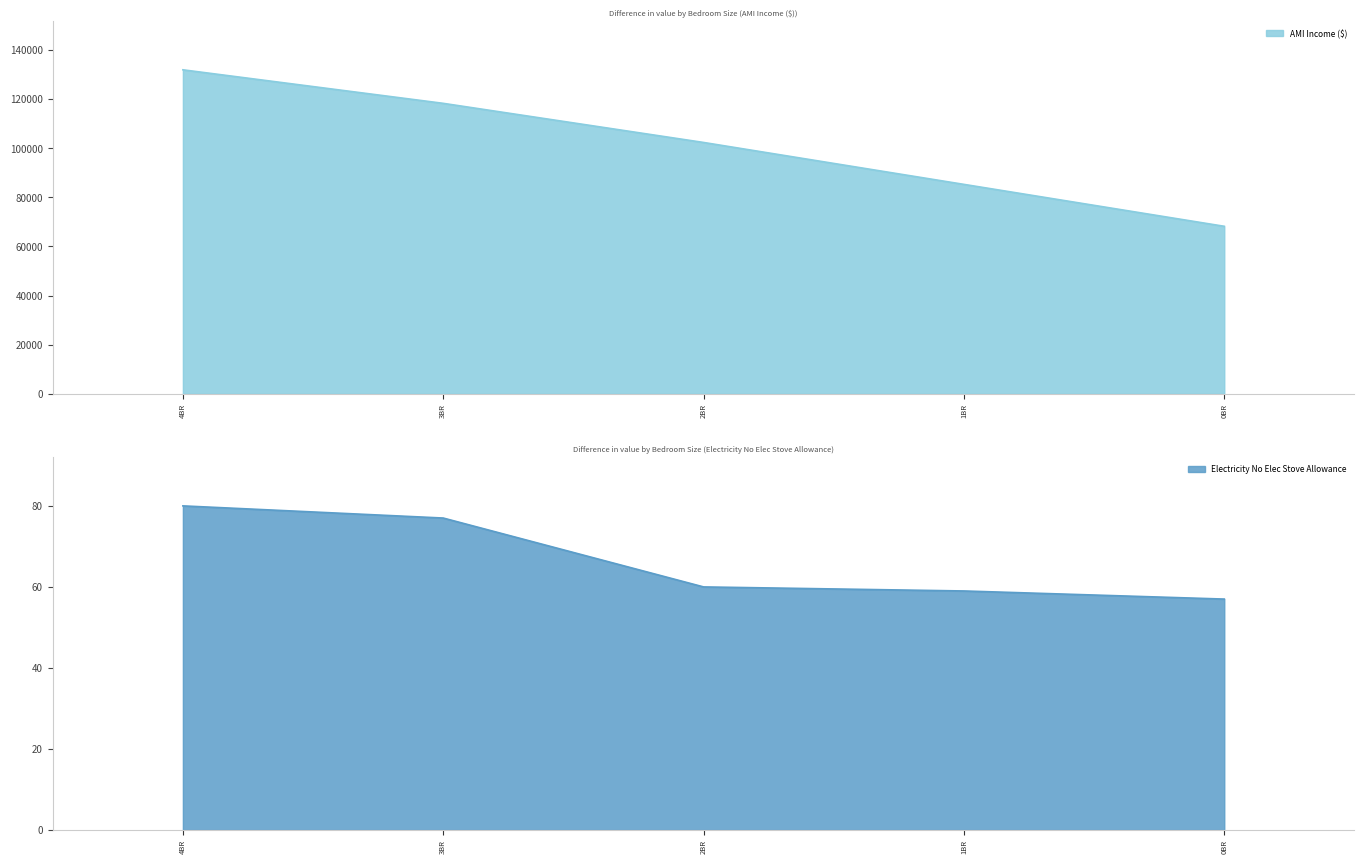

Which has a higher value, 1BR or 2BR?

2BR